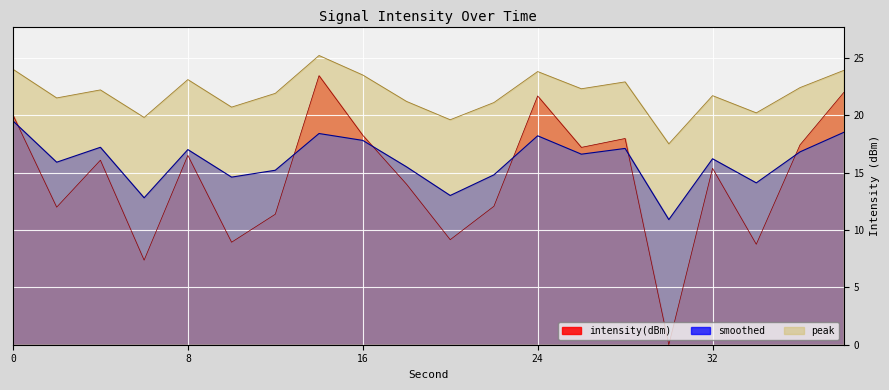

What is the difference between the maximum and minimum values in the intensity(dBm) series?

23.4